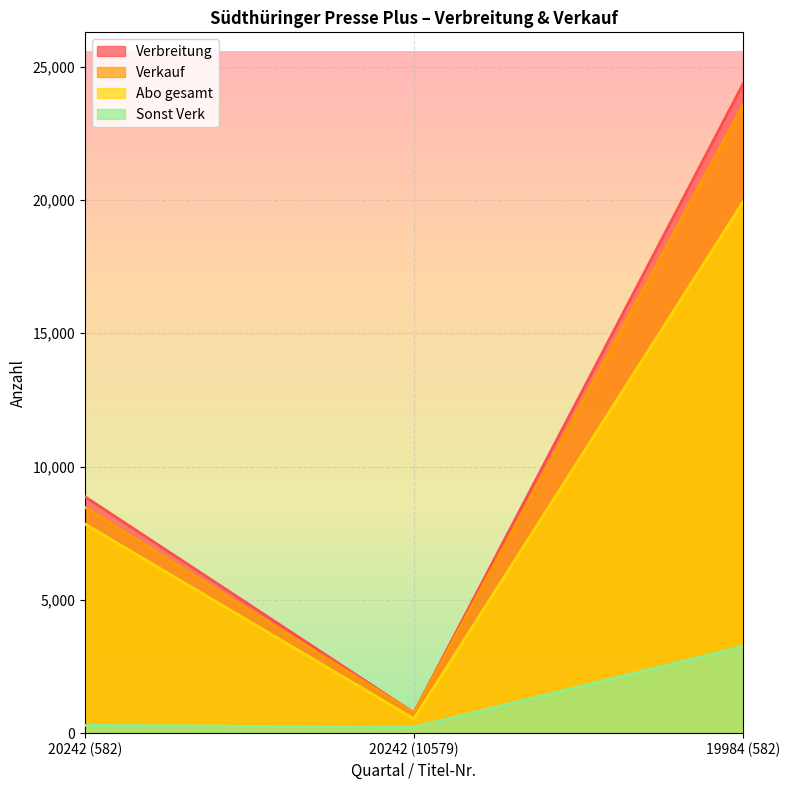

Count the Verbreitung values in the range 764 to 24335.

3